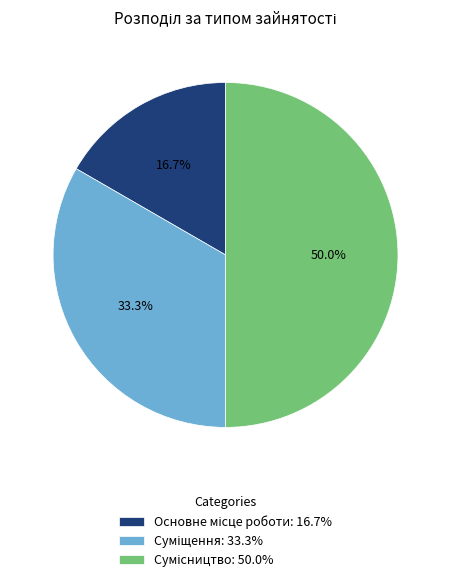

What is the largest slice in the pie chart?

Сумісництво